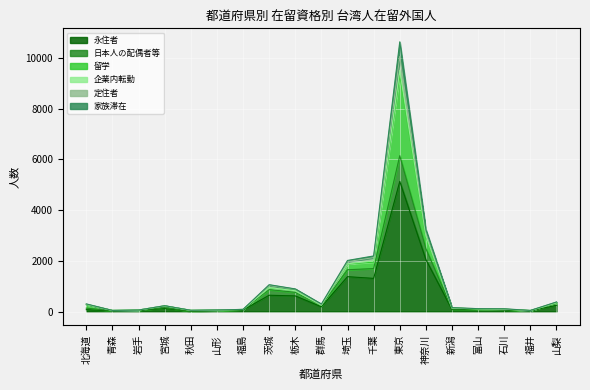

How many values in the 日本人の配偶者等 series are below 132?

9